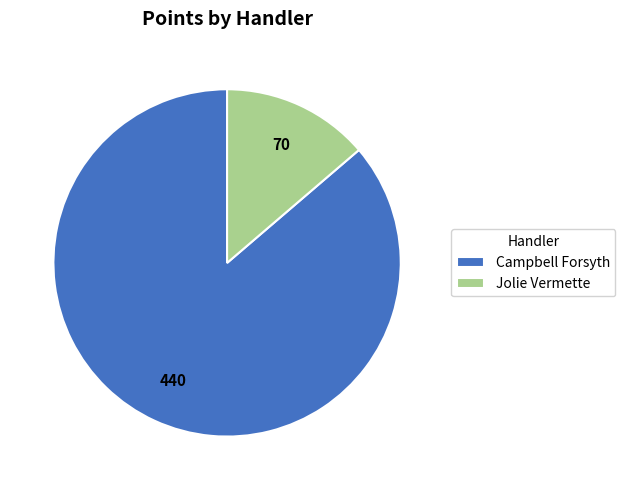

Combined, do Campbell Forsyth and Jolie Vermette account for over 50%?

Yes